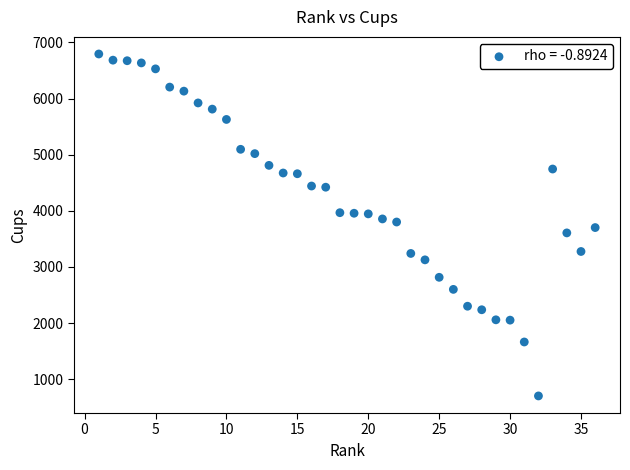

What is the range of Y values (max minus min)?

6091